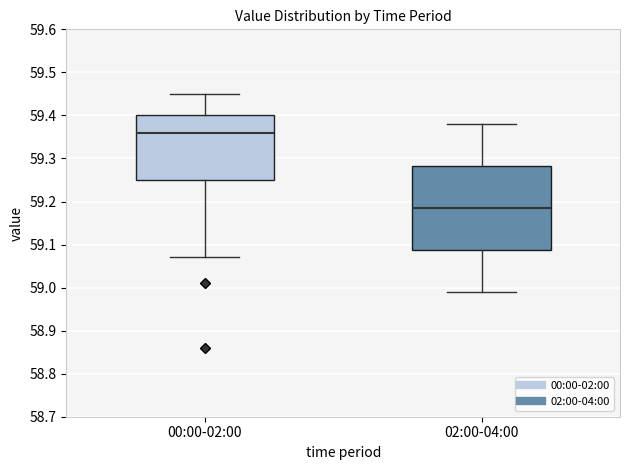

Reading left to right, read every box against the y-axis: the position of its median line, the range the box covers, and the ends of its whiskers. The values are not printed on the chart, so give them approximately, as read against the axis.

00:00-02:00: median 59.36, box 59.25 to 59.40, whiskers 59.07 to 59.45
02:00-04:00: median 59.19, box 59.09 to 59.28, whiskers 58.99 to 59.38